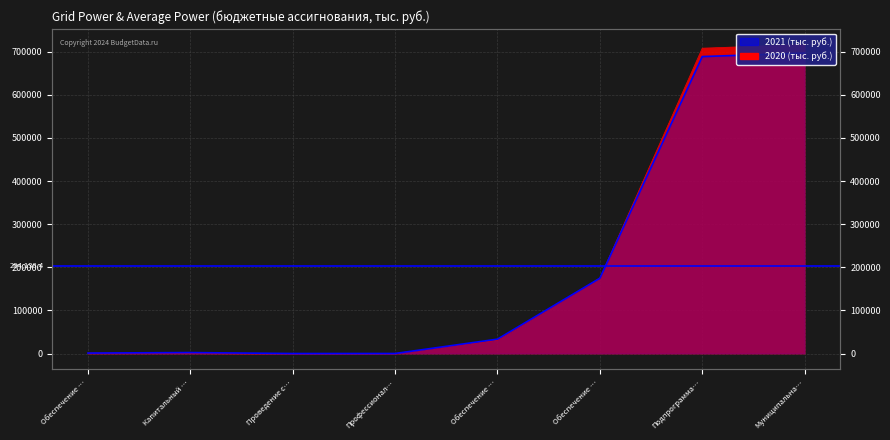

What are all the series names shown in the legend?

2020, 2021